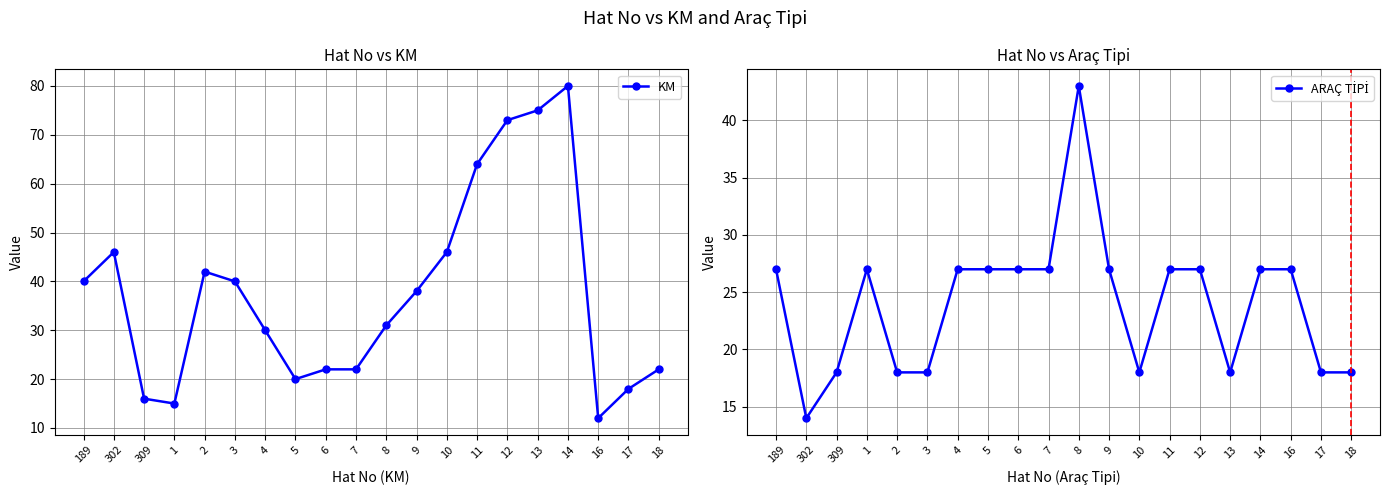

True or false: ARAÇ TİPİ has a value of 27 at 14.

True